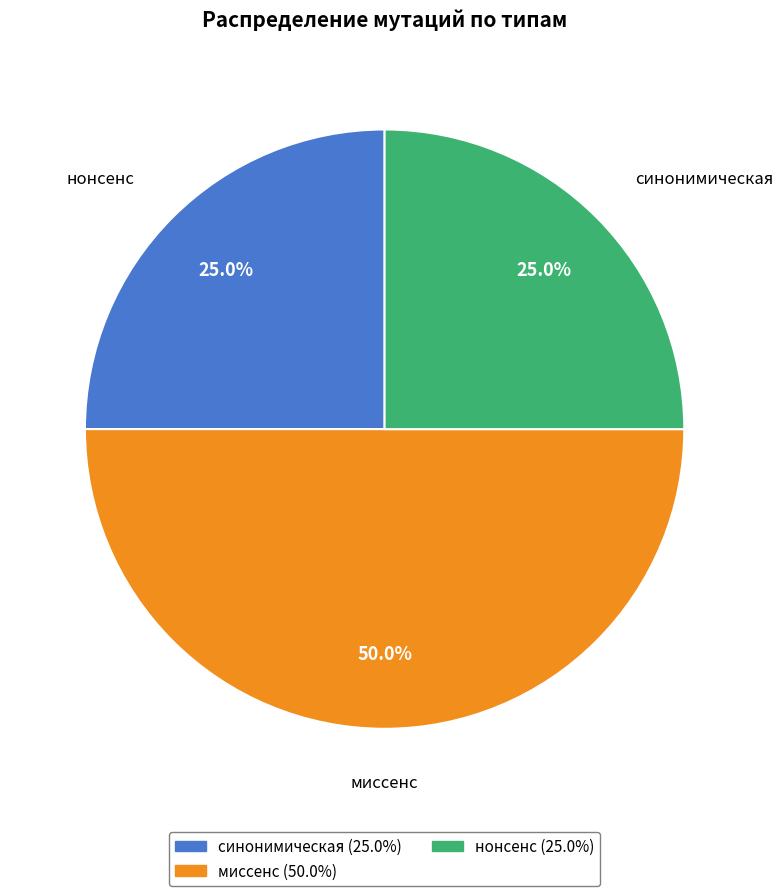

Is нонсенс the majority of the pie?

No